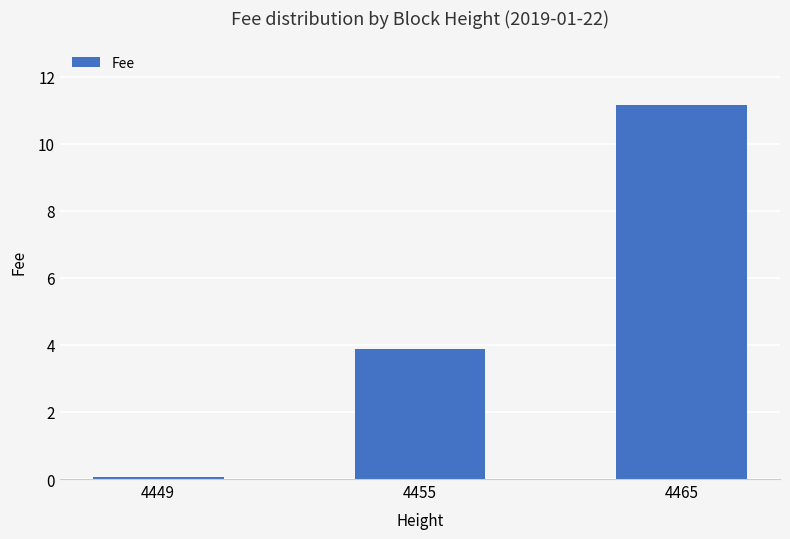

How many bars are there in total?

3